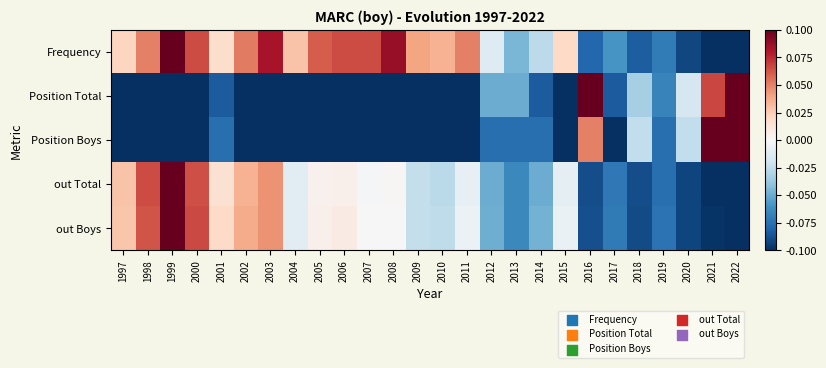

Between 2013 and 2021, which series saw the biggest shift?

Position Boys